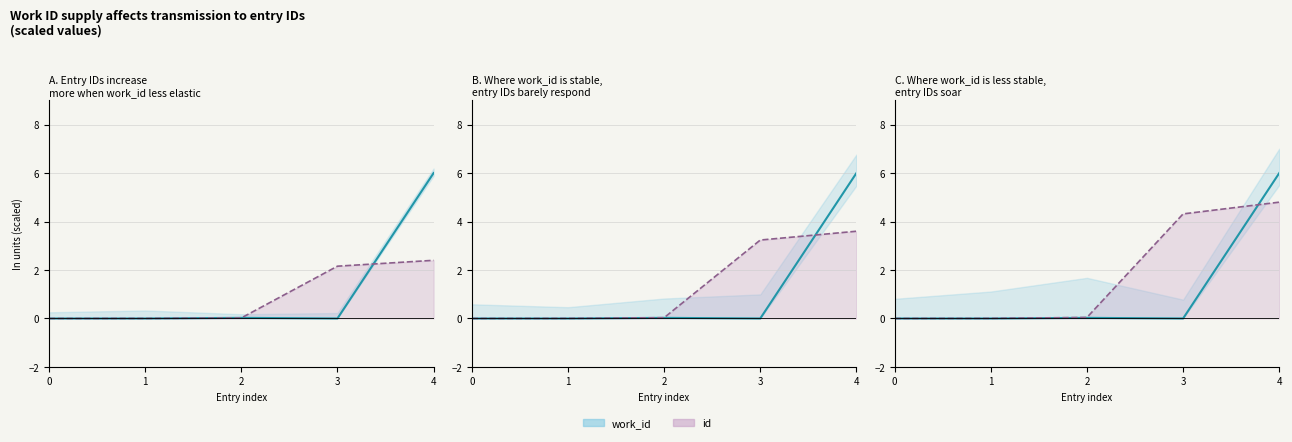

Reading left to right, extract all data points from this chart.

work_id (line): 0=0.0	1=0.0	2=0.0	3=0.0	4=6.0
id (line): 0=0.0	1=0.0	2=0.0	3=4.3	4=4.8